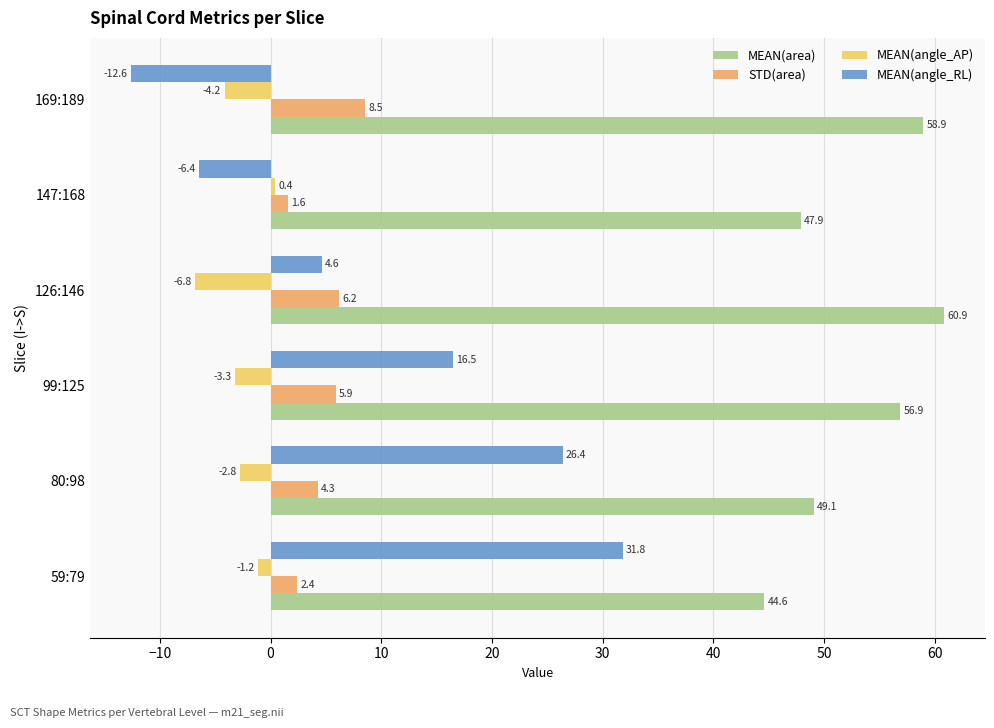

Is it true that MEAN(area) equals 56.9 at 99:125?

True